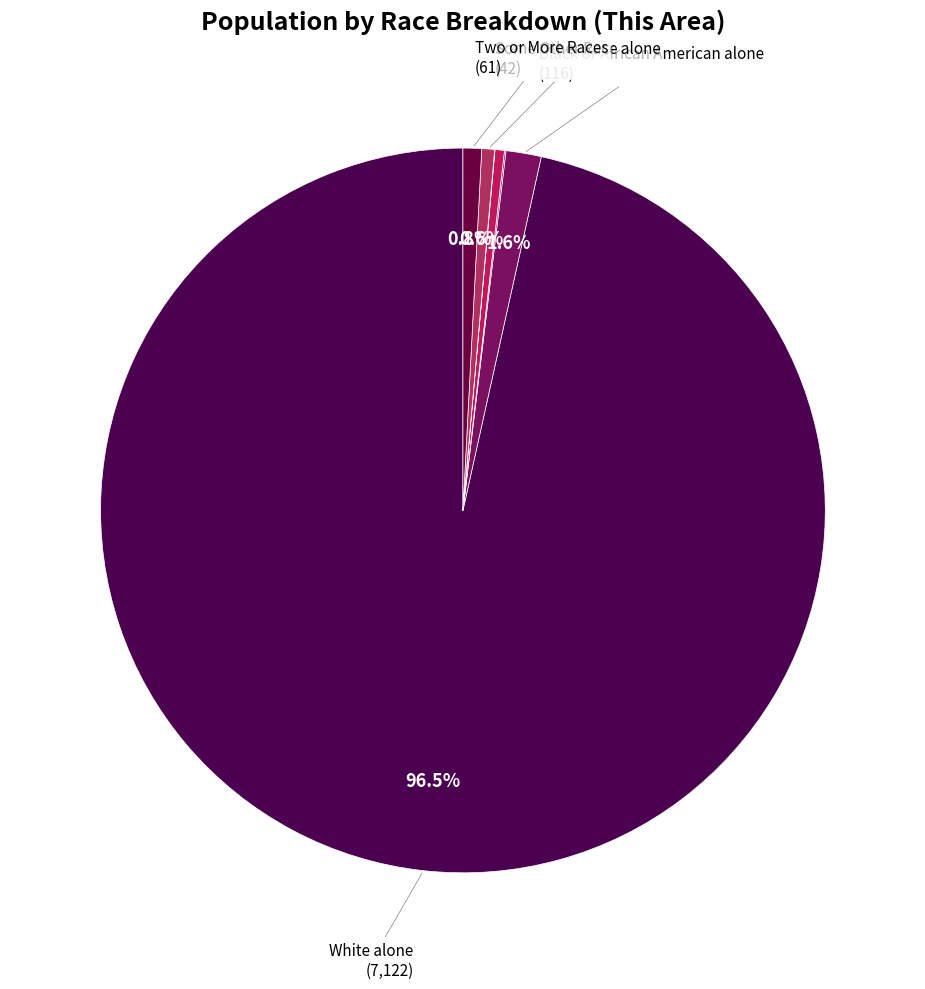

Does any single category account for the majority?

Yes